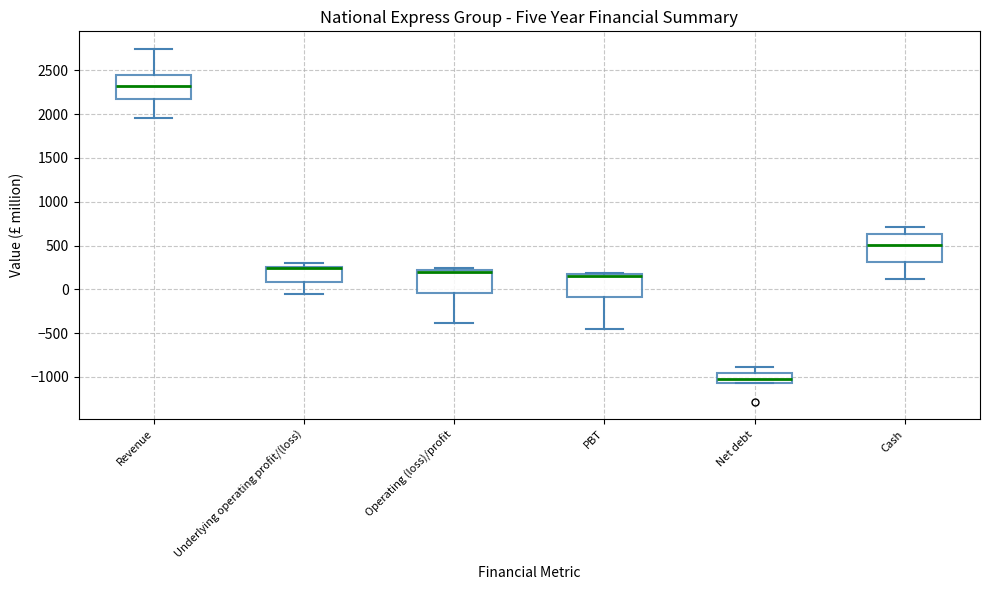

Reading left to right, transcribe this box plot: for each box, give where its median line is, the range the box spans, and where its two whiskers end, as read against the y-axis. The values are not printed on the chart, so give them approximately, as read against the axis.

Revenue: median 2300, box 2150 to 2450, whiskers 1950 to 2750
Underlying operating profit/(loss): median 250 (drawn on the box's upper edge), box 100 to 250, whiskers -50 to 300
Operating (loss)/profit: median 200 (drawn on the box's upper edge), box -50 to 200, whiskers -400 to 250
PBT: median 150, box -100 to 200, whiskers -450 to 200
Net debt: median -1000, box -1050 to -950, whiskers -1050 to -900
Cash: median 500, box 300 to 650, whiskers 100 to 700